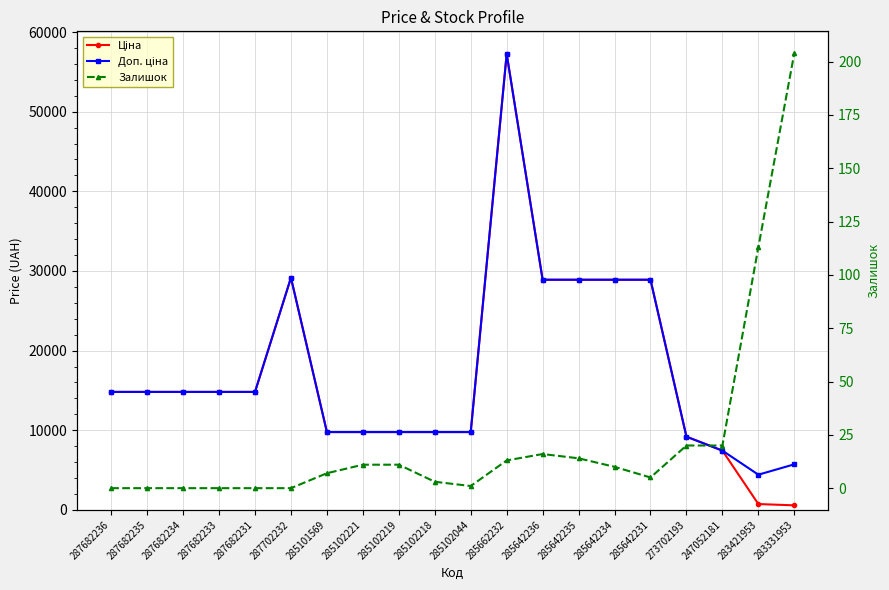

True or false: Ціна has a value of 355.2 at 283421953.

False